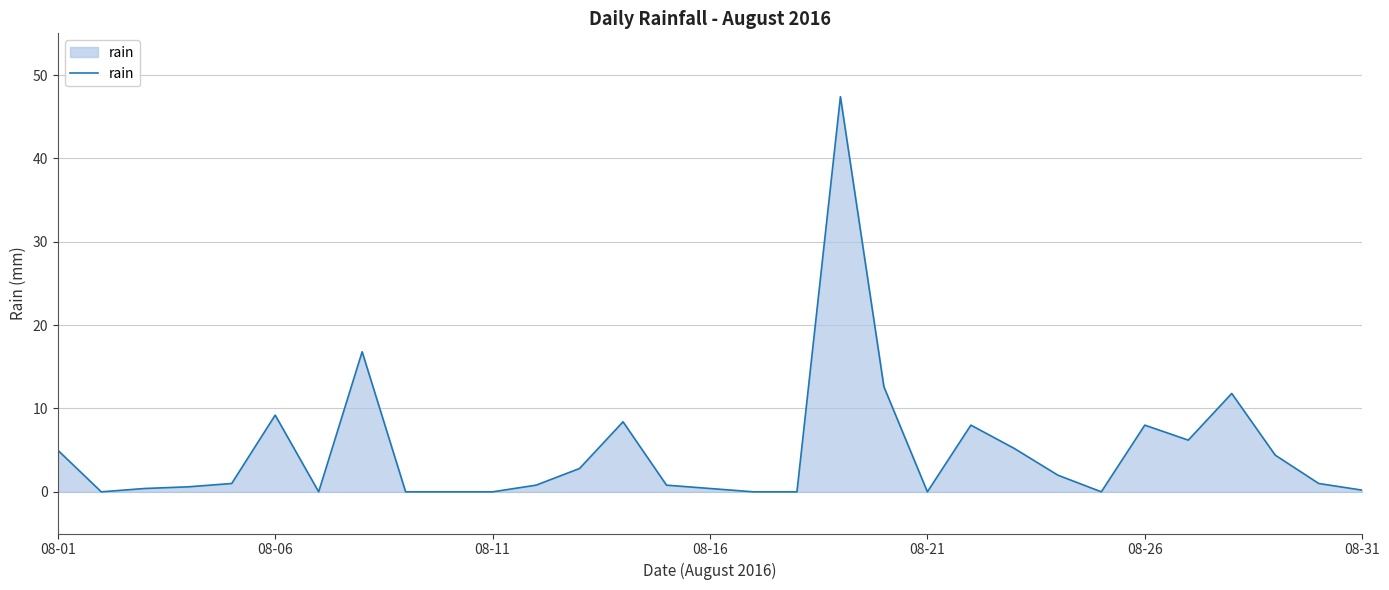

What is the difference between the maximum and minimum values?

47.4